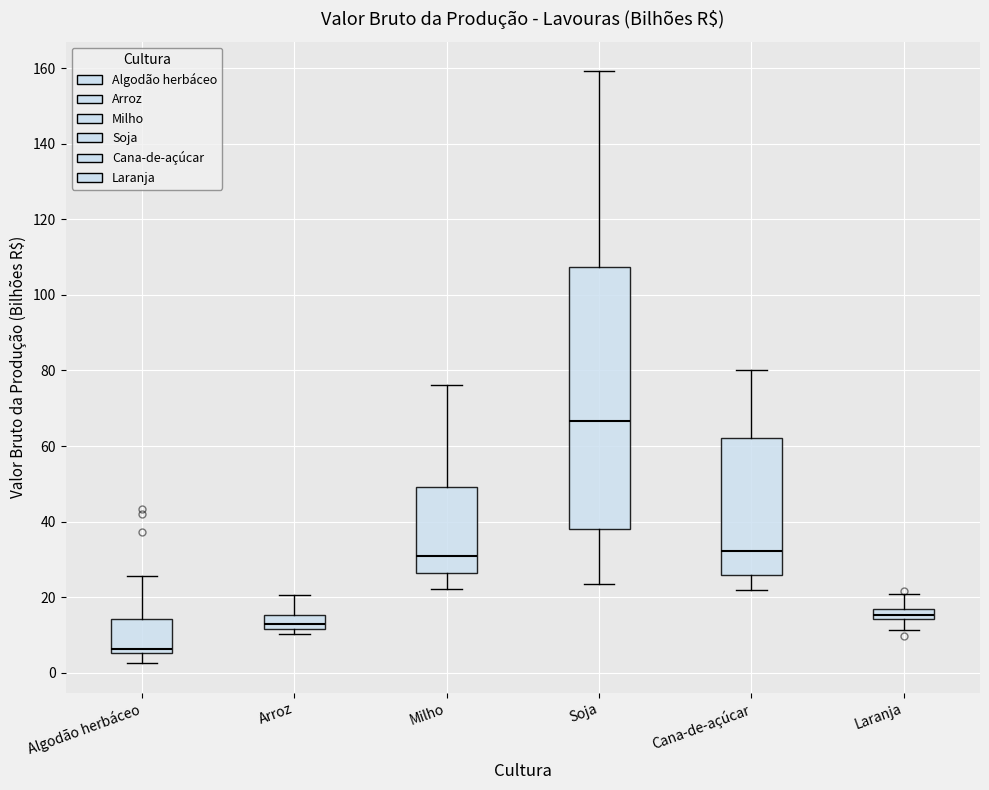

Which box is the tallest, from its lower edge to its upper edge?

Soja